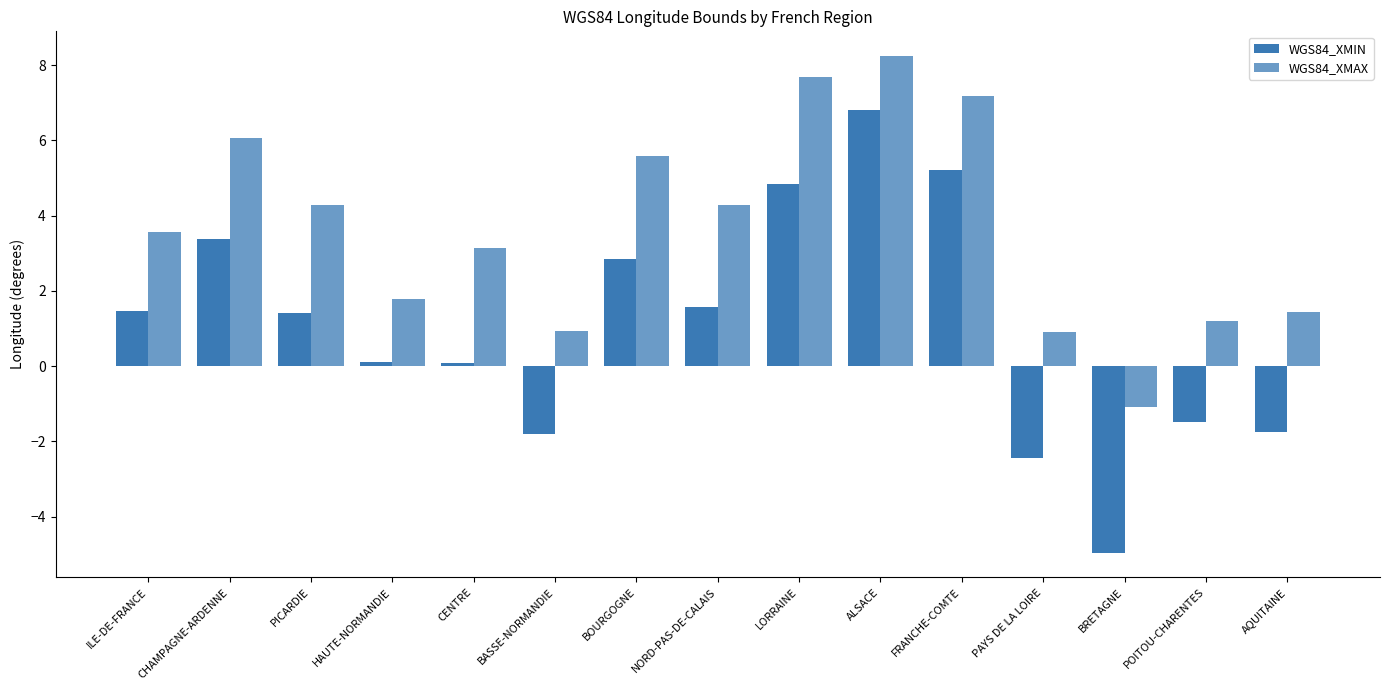

How many bars are there in total?

30